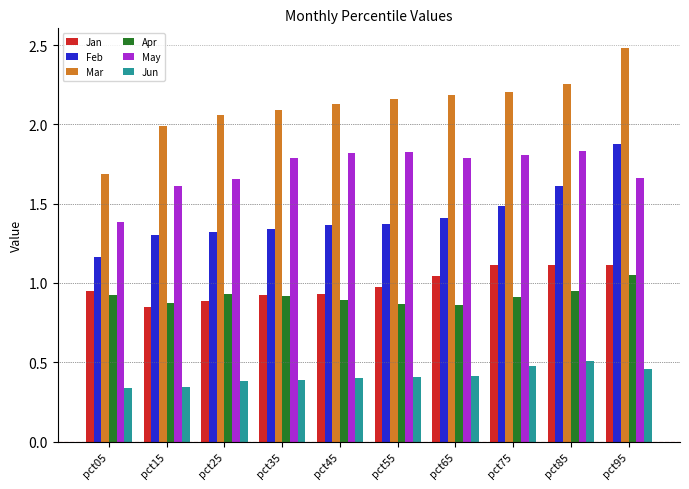

True or false: Jan has a value of 1.0 at pct55.

True